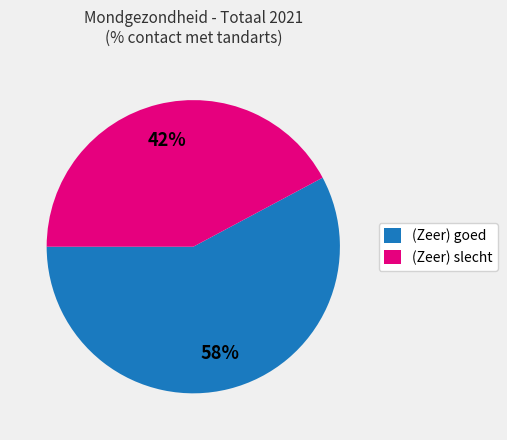

Does any single category account for the majority?

Yes